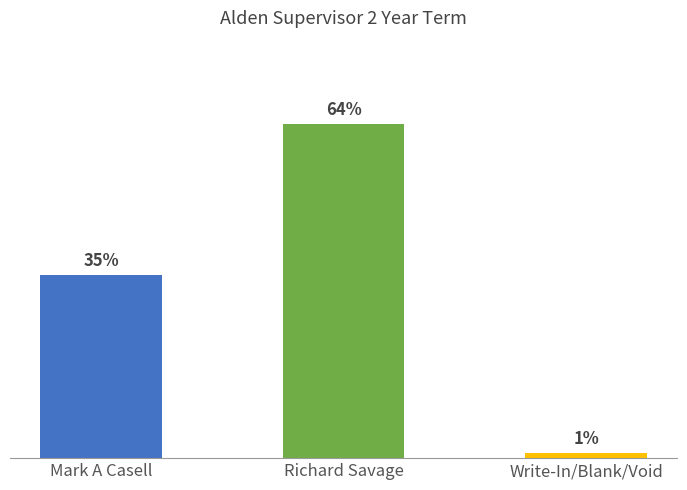

Which has a higher value, Mark A Casell or Richard Savage?

Richard Savage